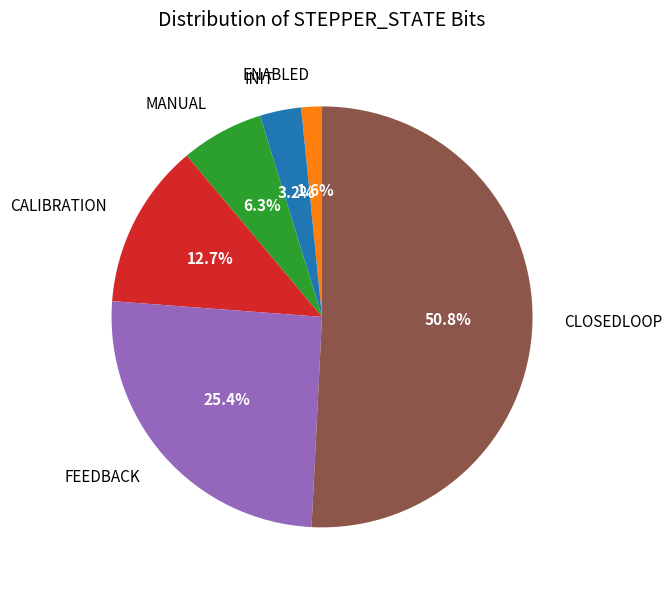

Approximately how many times larger is the value at CALIBRATION compared to MANUAL?

2.0